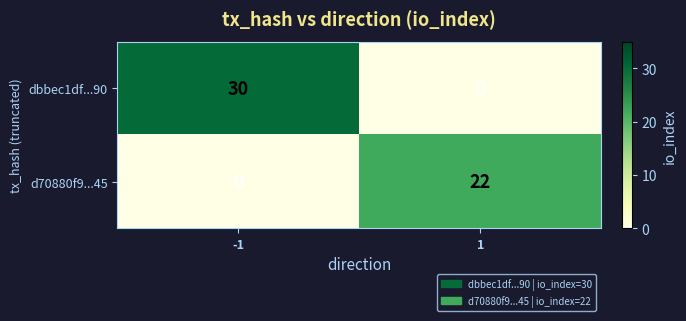

Which series has the largest range (max minus min)?

dbbec1df...90